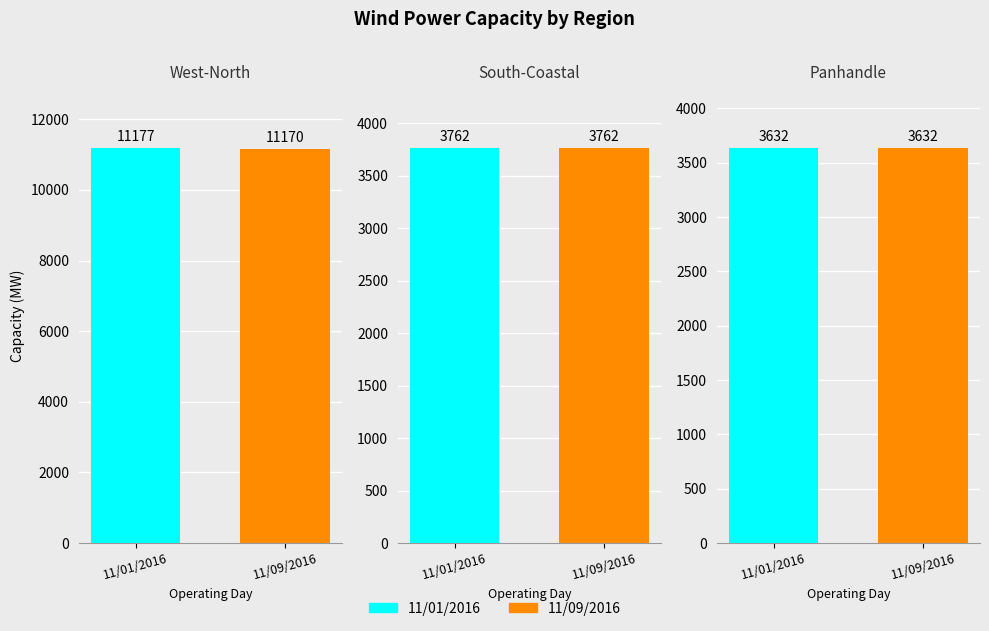

The South-Coastal series shows 3762 at 11/09/2016. True or false?

True